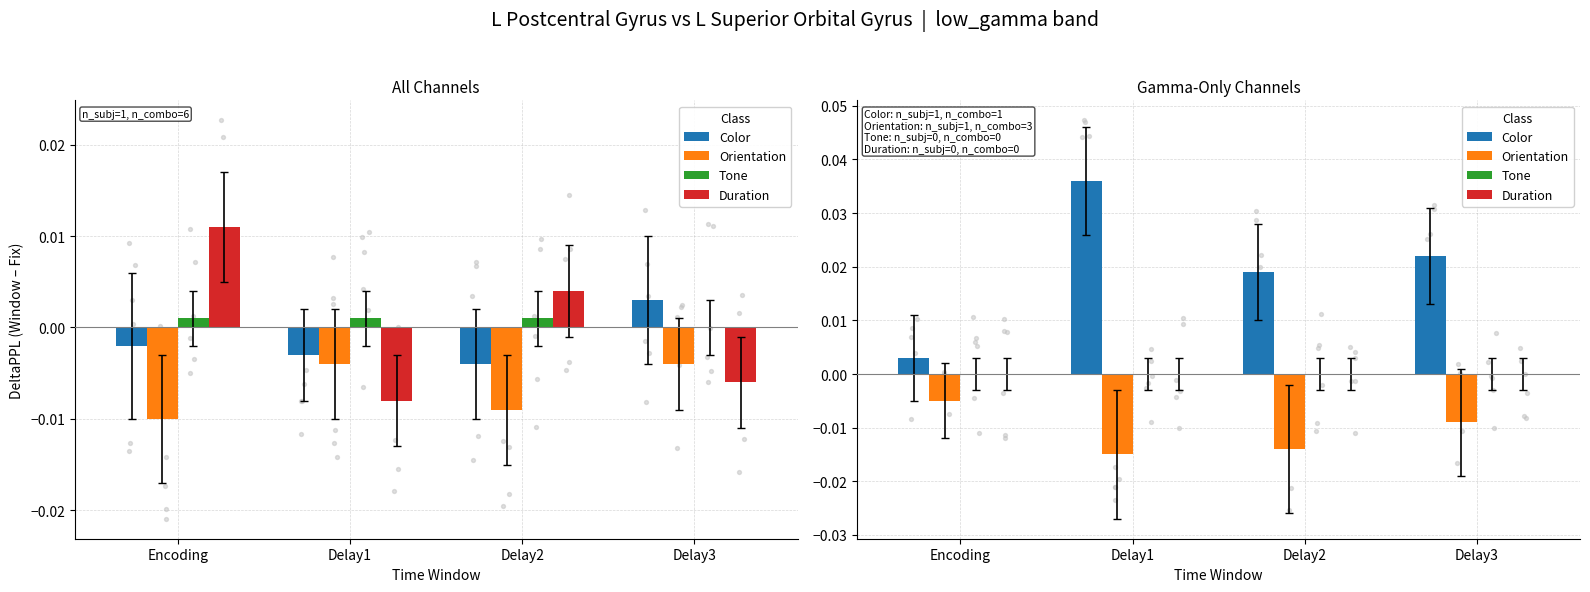

At which category is the sum across all series the highest?

Delay1